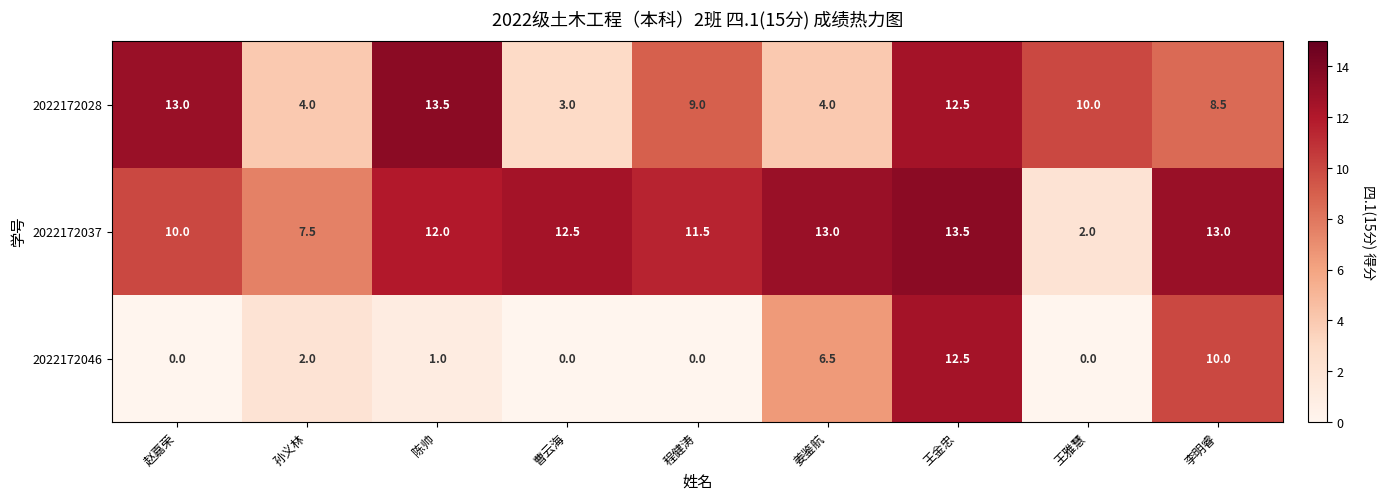

Which series changed the most between 陈帅 and 李明睿?

2022172046